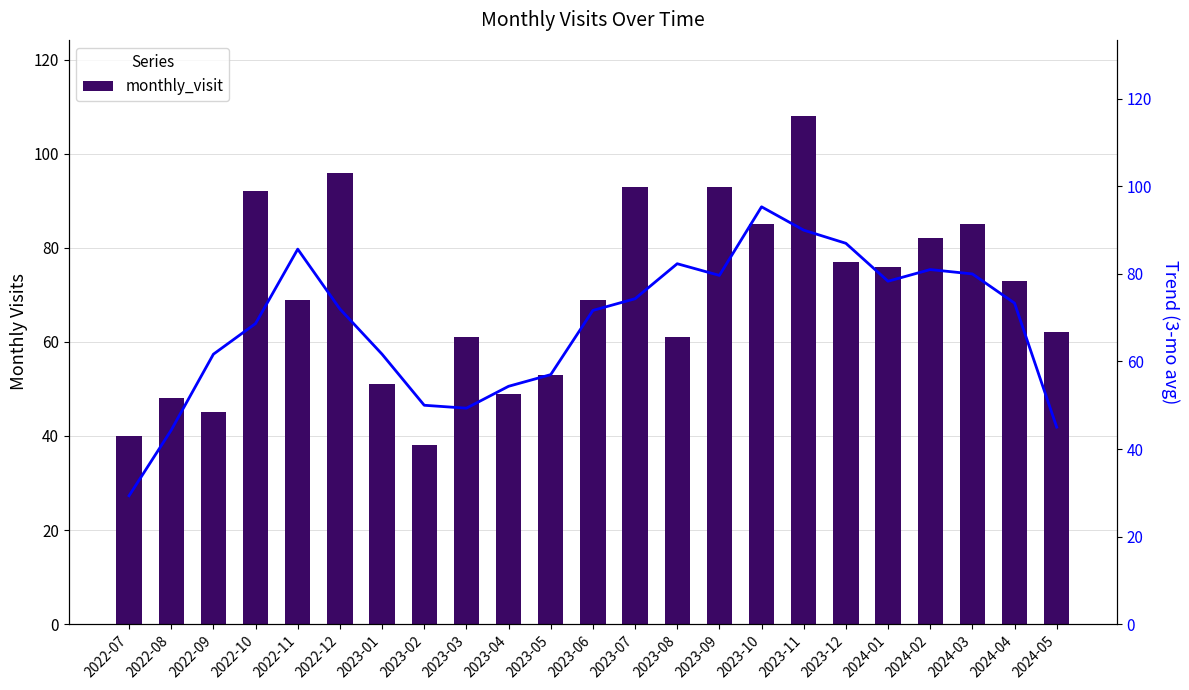

True or false: monthly_visit has a value of 92.0 at 2022-10.

True